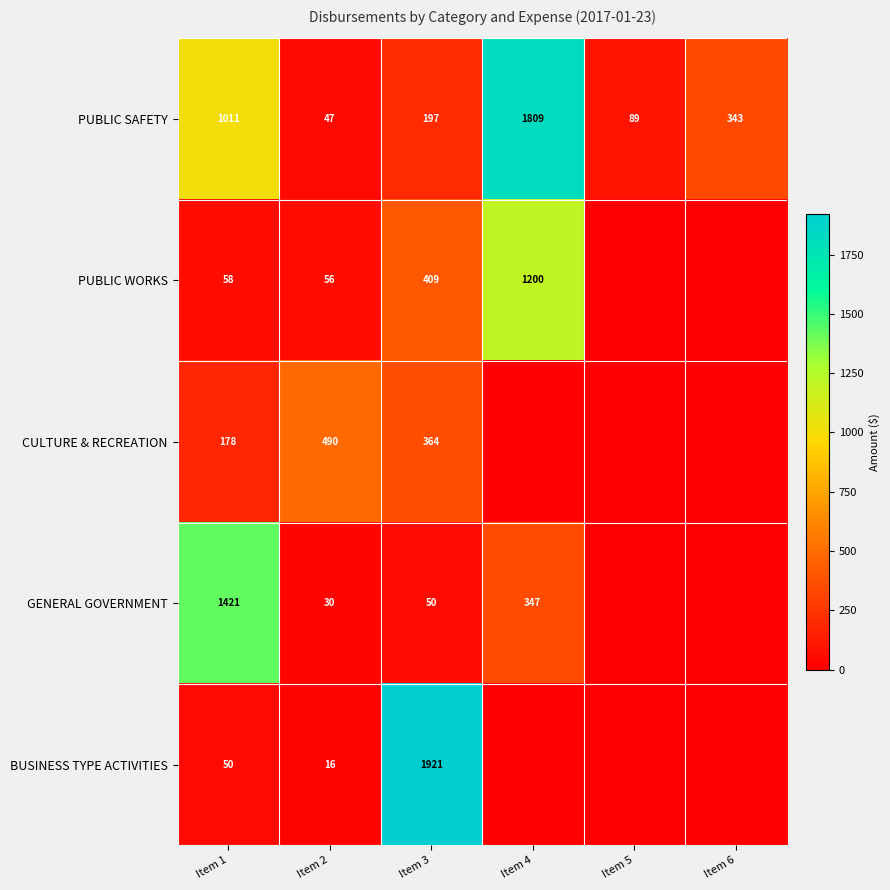

List the labels in order of PUBLIC SAFETY value, smallest first.

Item 2, Item 5, Item 3, Item 6, Item 1, Item 4